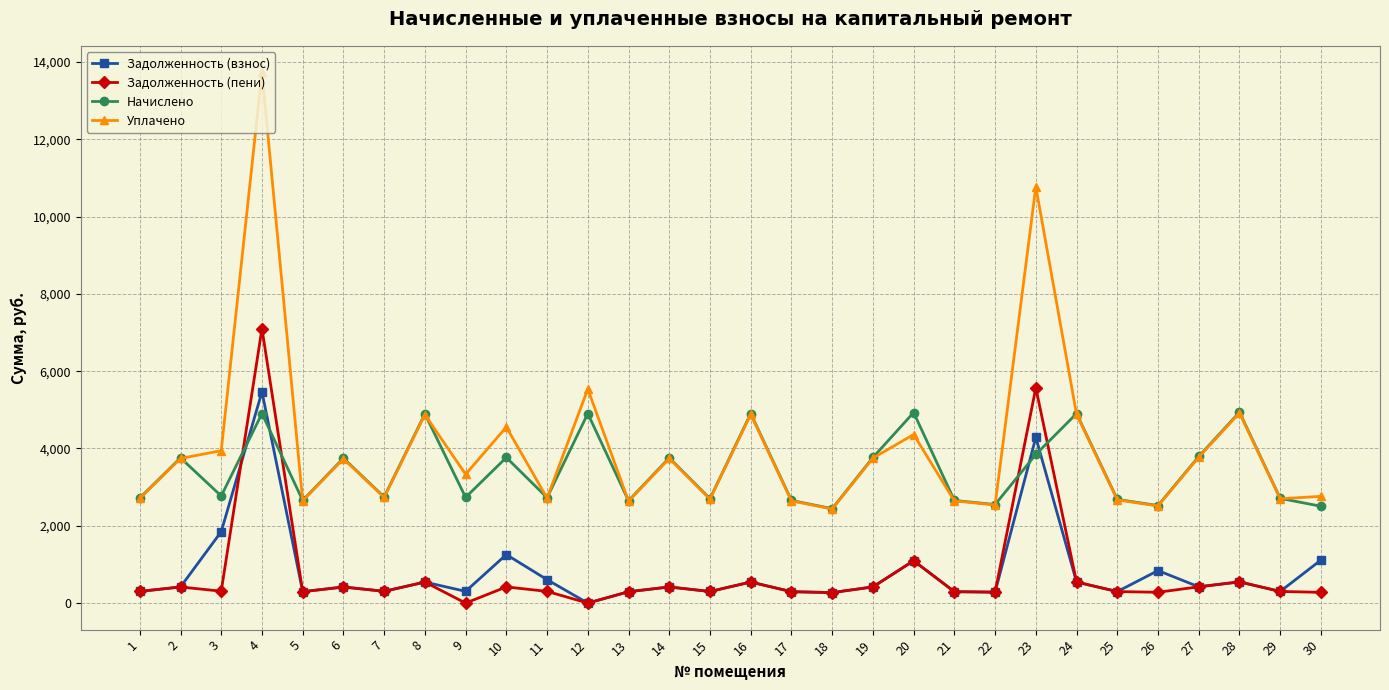

How many data points in Задолженность (взнос) are above 417?

16